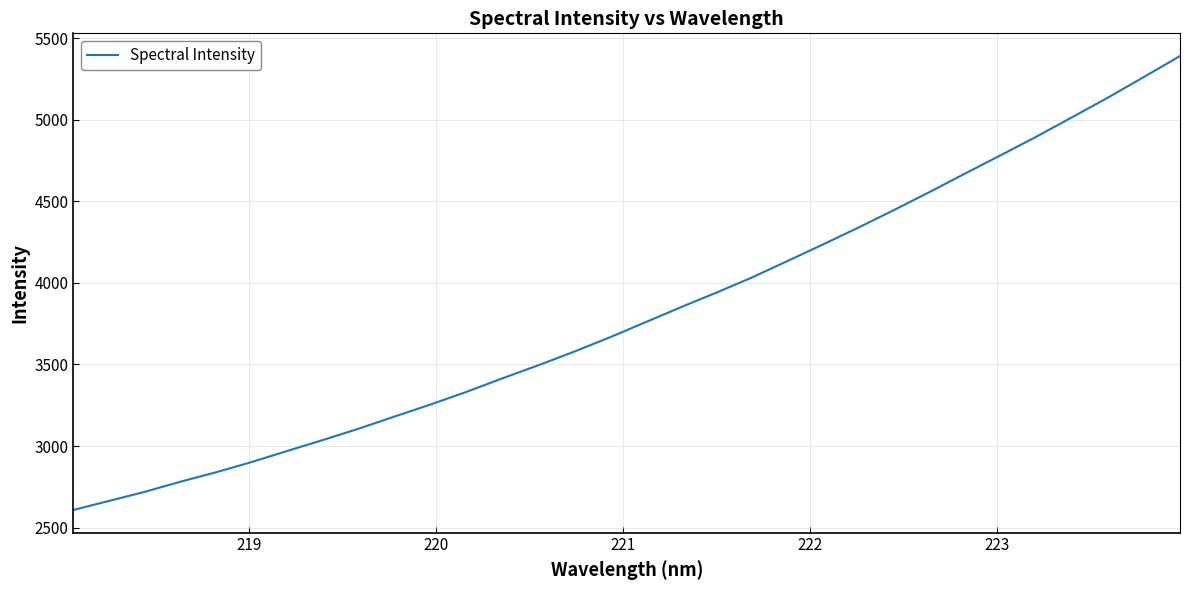

What is the smallest value displayed?

2608.1